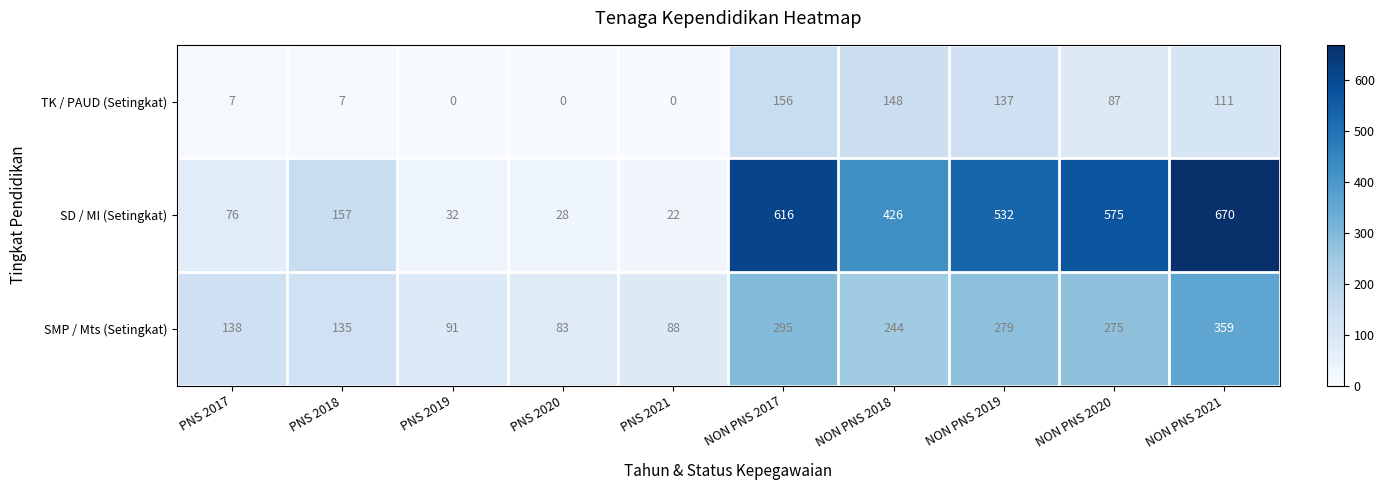

The value of SD / MI (Setingkat) at NON PNS 2017 is 616. True or false?

True